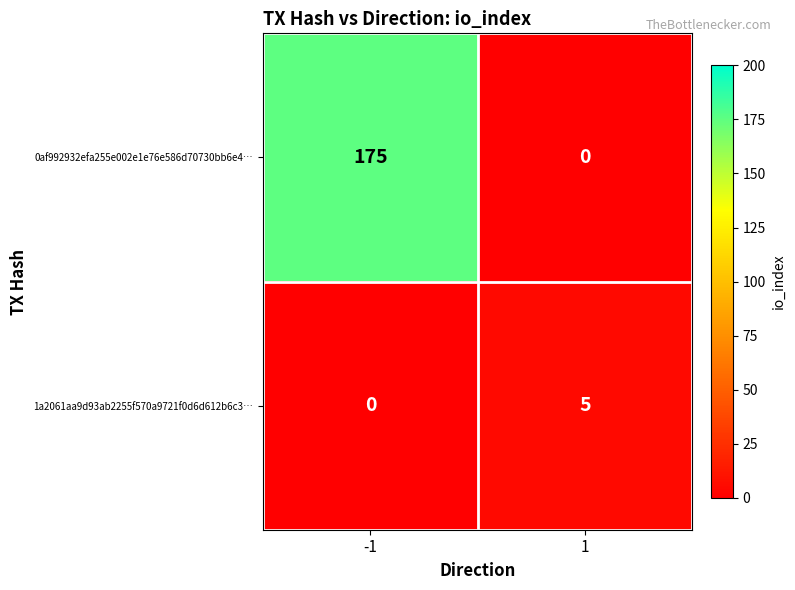

At how many categories does at least one series exceed 12?

1